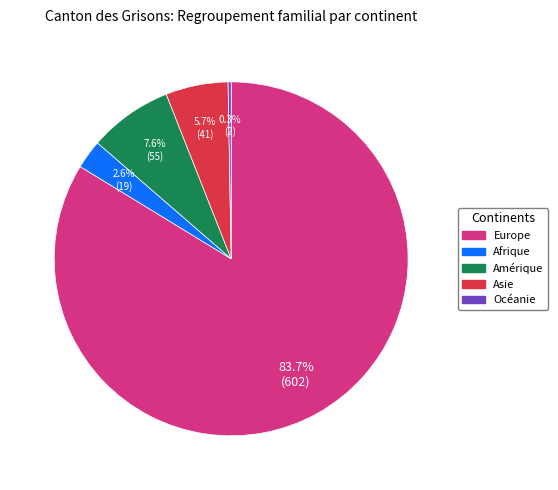

Does any single category account for the majority?

Yes